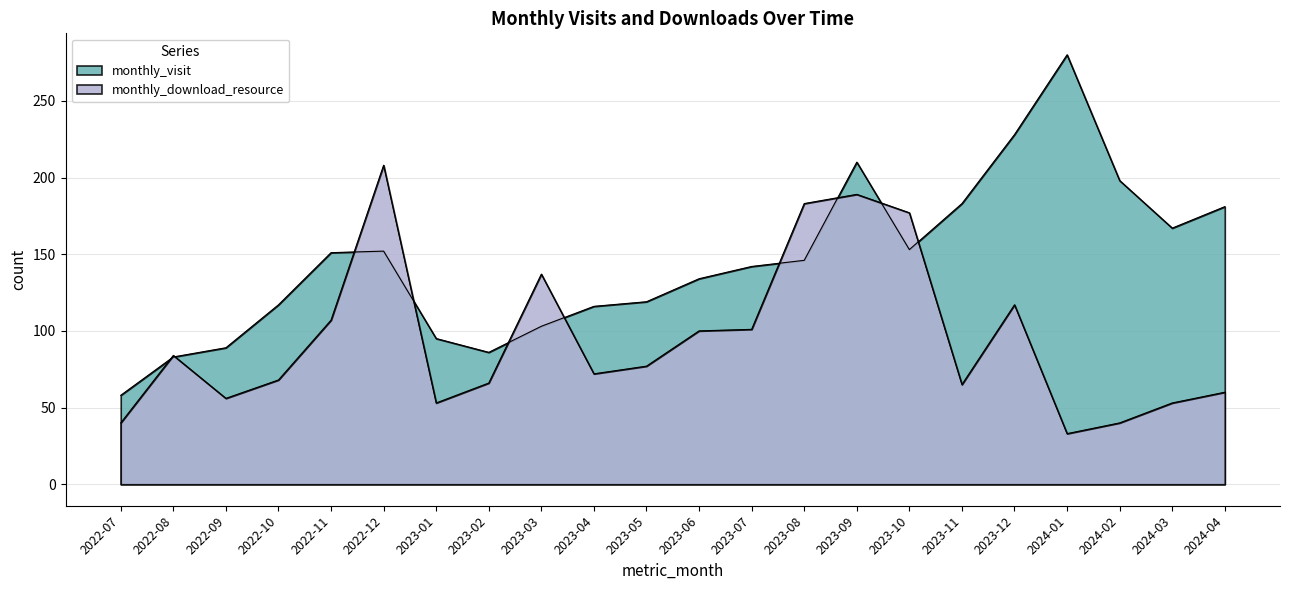

How many values in the monthly_visit series are below 146?

11